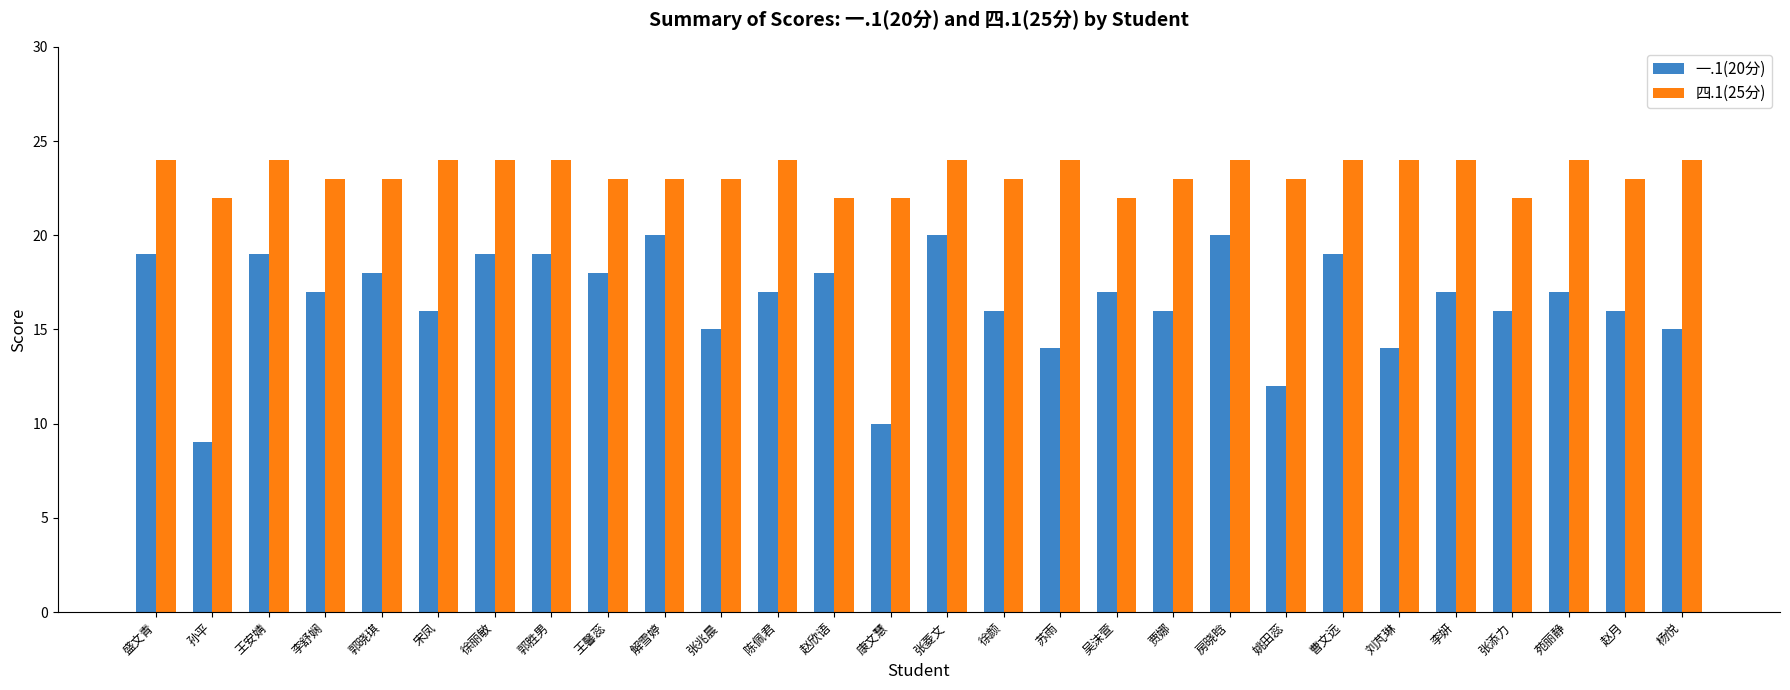

What is the value of the 四.1(25分) bar at the 25th from the left?

22